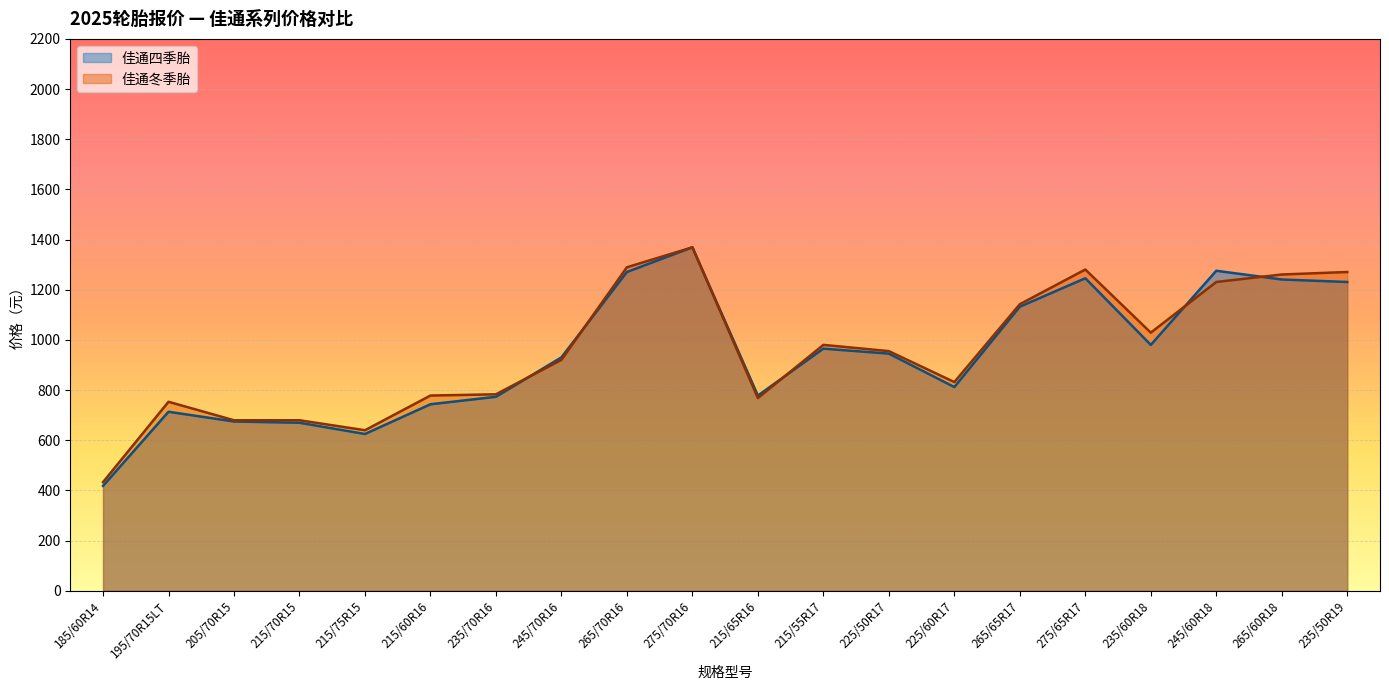

How many times do 佳通冬季胎 and 佳通四季胎 cross each other?

5